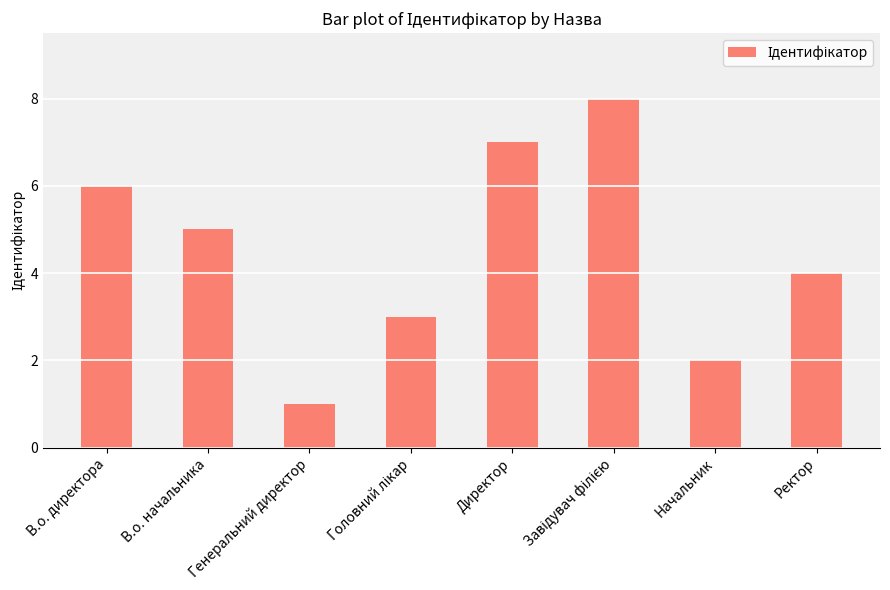

Does the chart contain stacked bars?

No